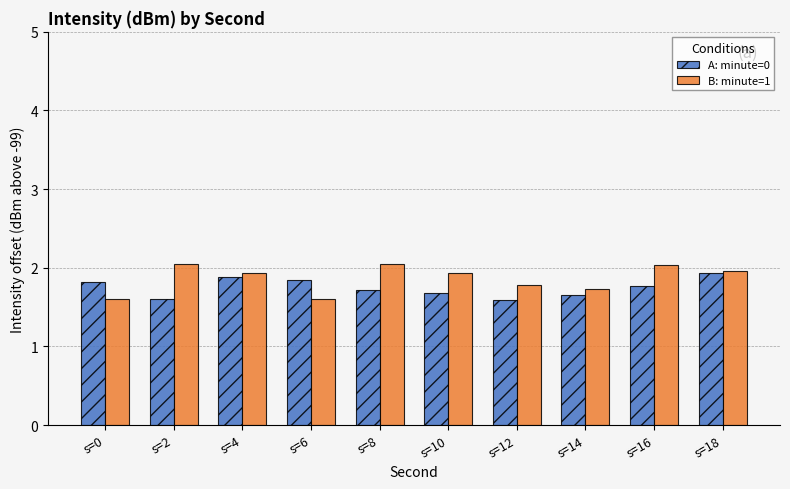

Does the chart contain any negative values?

No